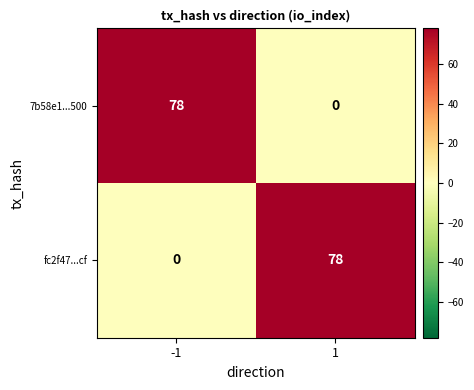

What is the spread (max minus min) of values at -1?

78